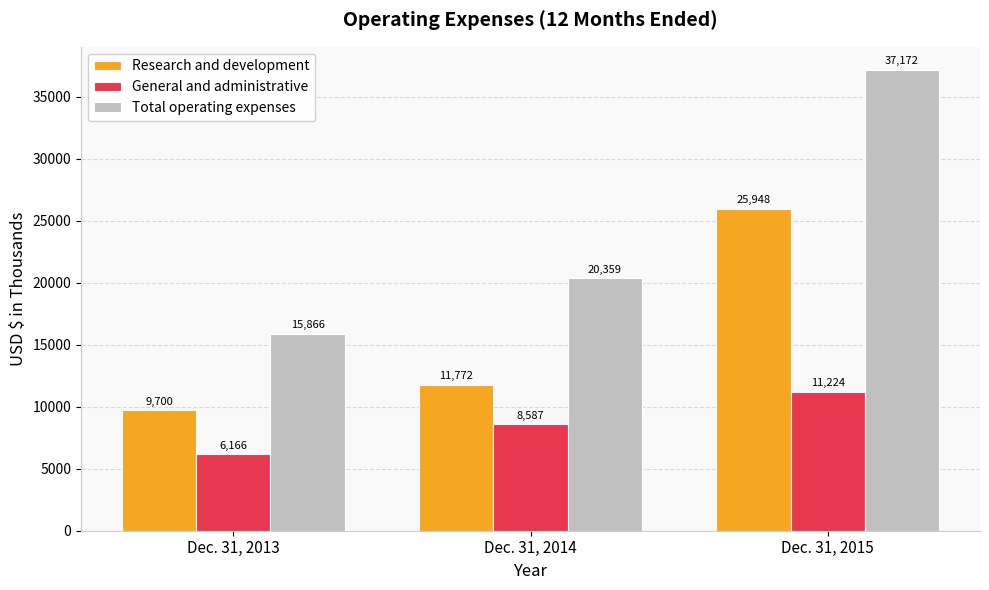

What is the spread (max minus min) of values at Dec. 31, 2015?

25948